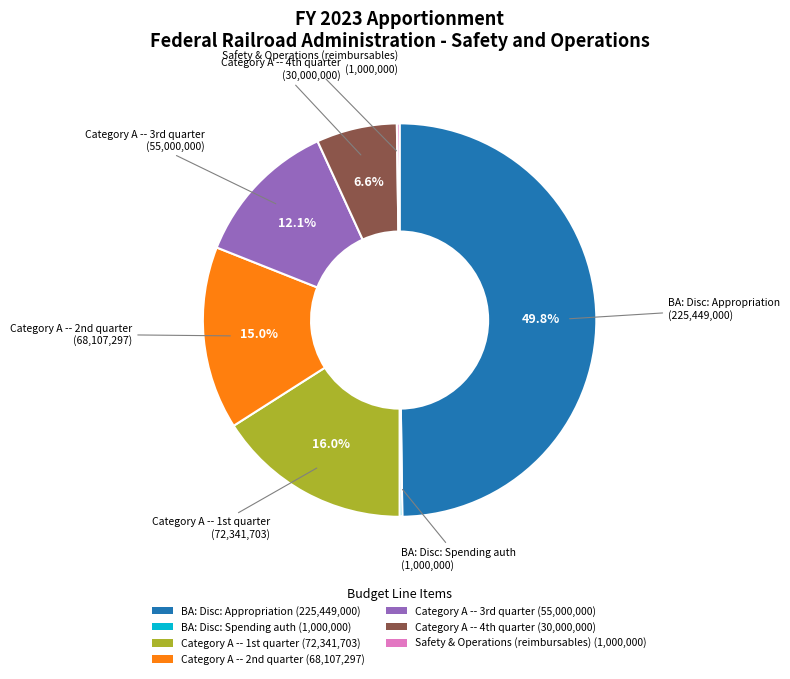

Is there a majority slice in this chart?

No